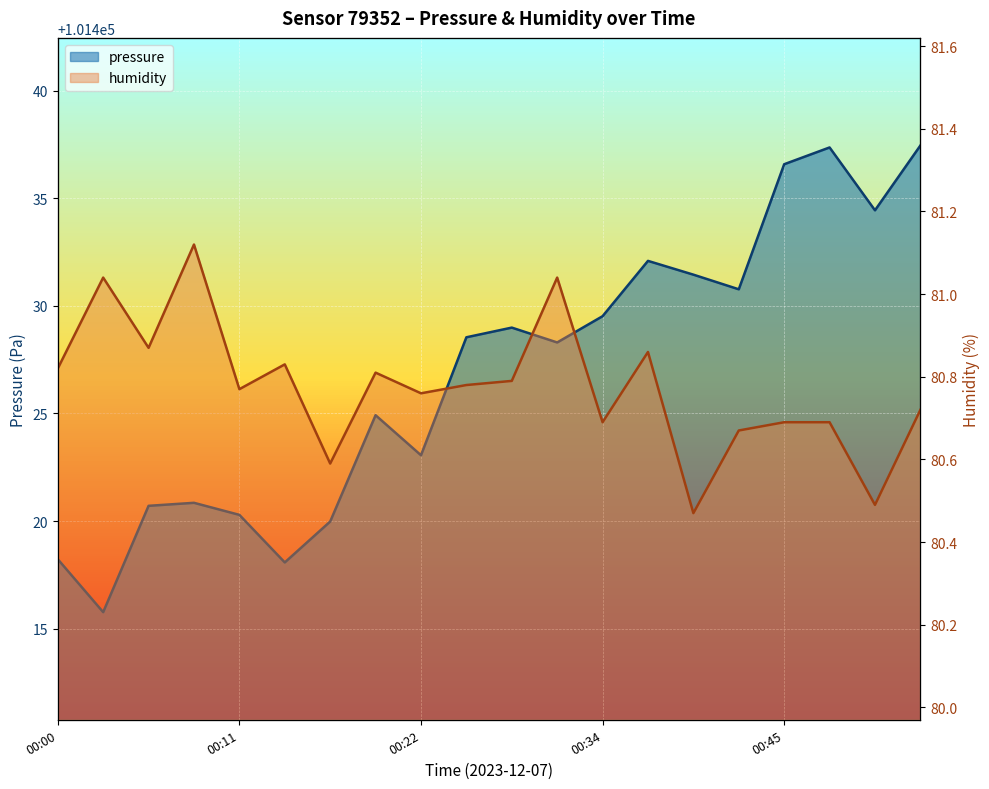

How many lines are shown in the chart?

2